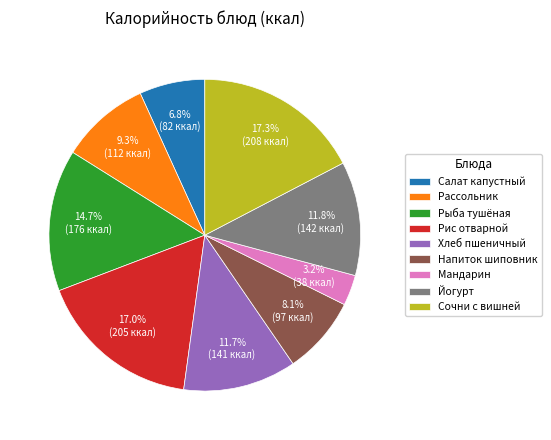

Is there any slice that represents more than half of the pie?

No